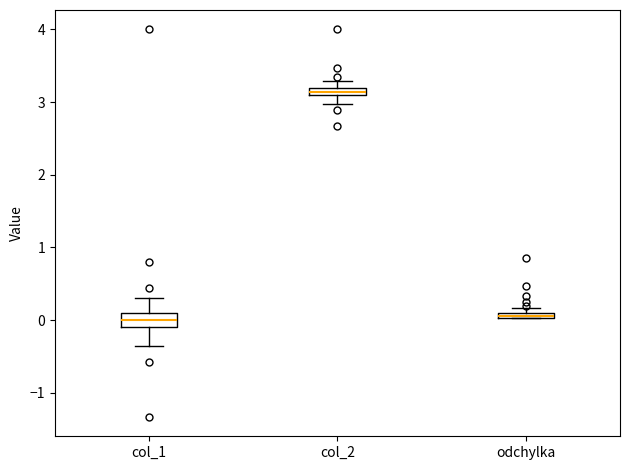

Comparing the boxes themselves (not the whiskers), which one is the tallest?

col_1